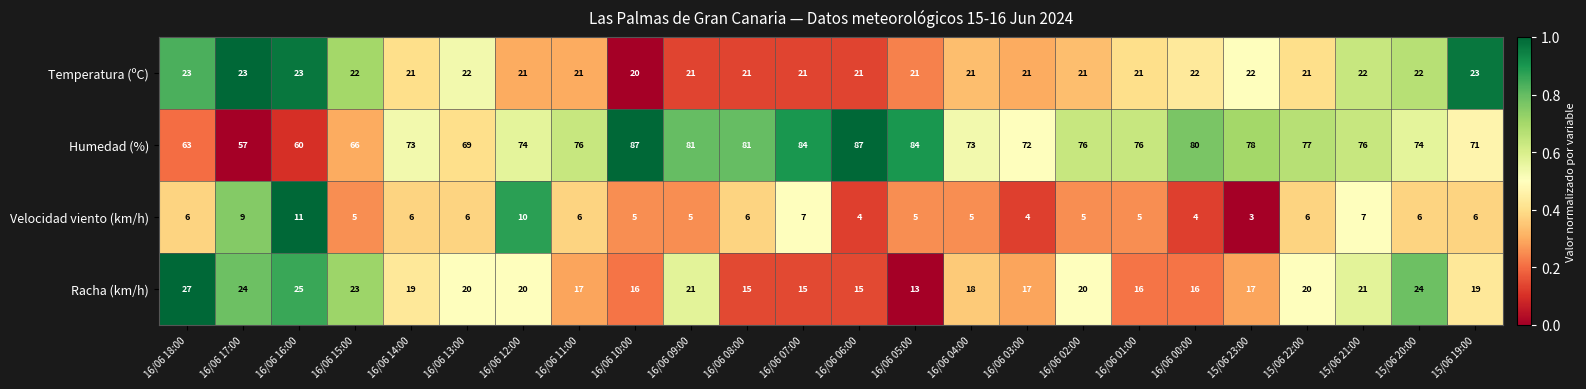

What is the sum of all Velocidad viento (km/h) values?

142